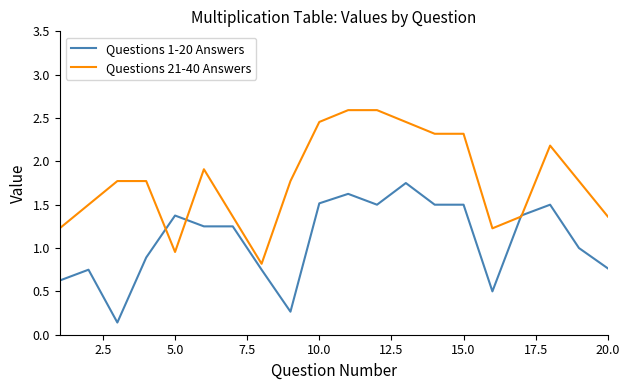

True or false: Questions 21-40 Answers has more than 1 interior local peaks.

True